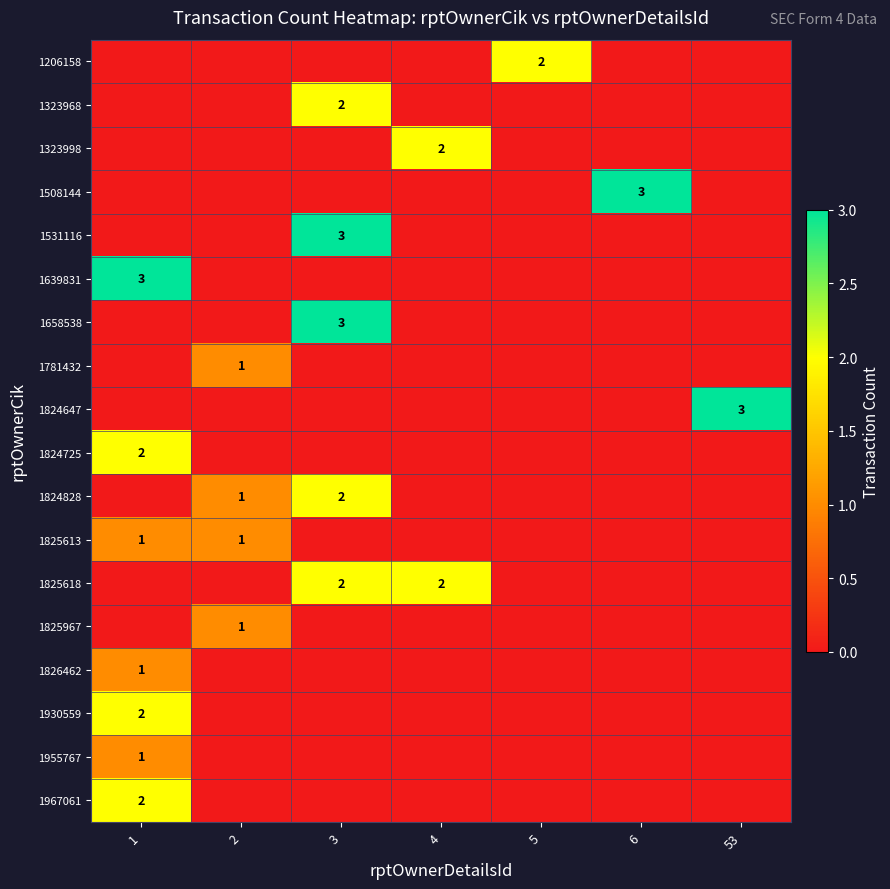

Rank the categories by 1323968 value from highest to lowest.

3, 1, 2, 4, 5, 6, 53